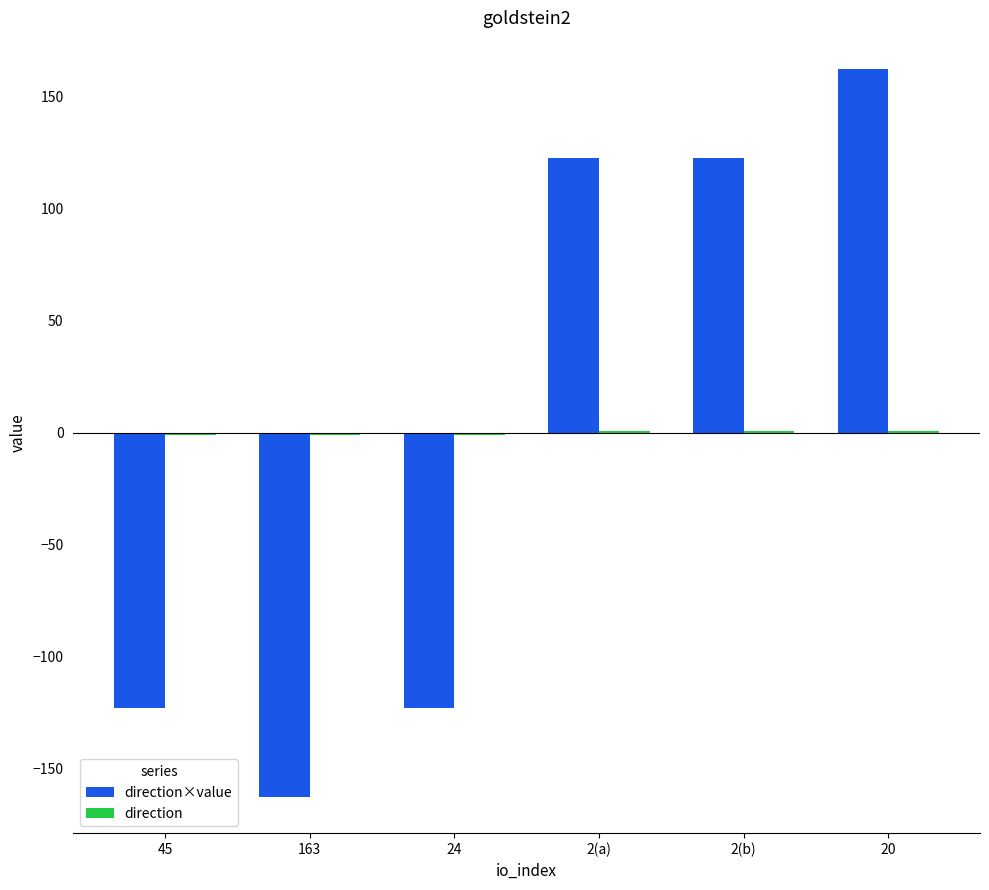

At which category is the sum across all series the highest?

20